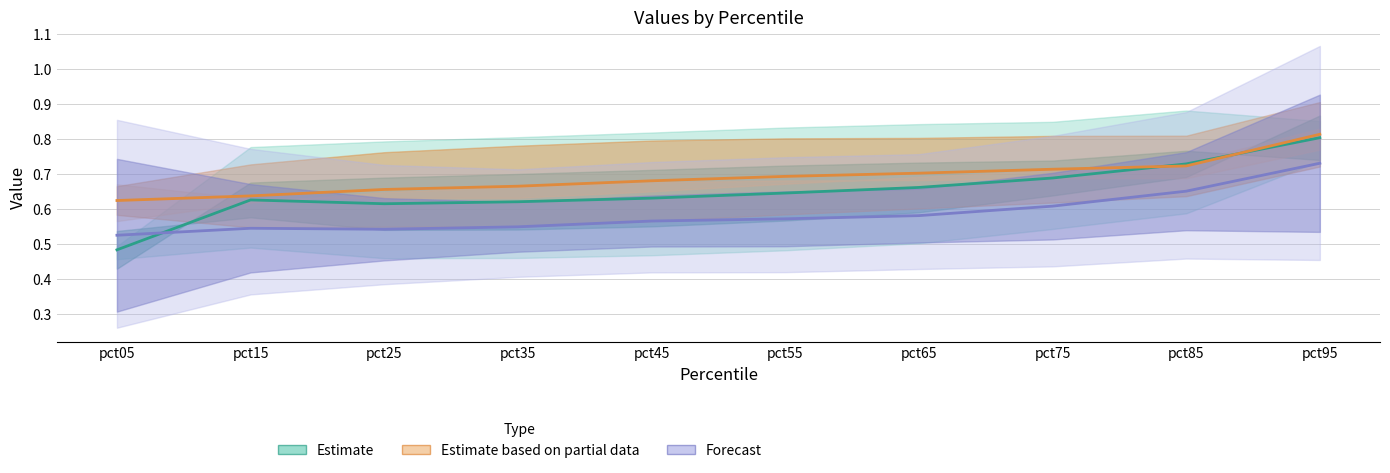

Reading left to right, what are all the values shown in this chart?

Estimate: 0.5	0.6	0.6	0.6	0.6	0.6	0.7	0.7	0.7	0.8
Estimate based on partial data: 0.6	0.6	0.7	0.7	0.7	0.7	0.7	0.7	0.7	0.8
Forecast: 0.5	0.5	0.5	0.5	0.6	0.6	0.6	0.6	0.7	0.7